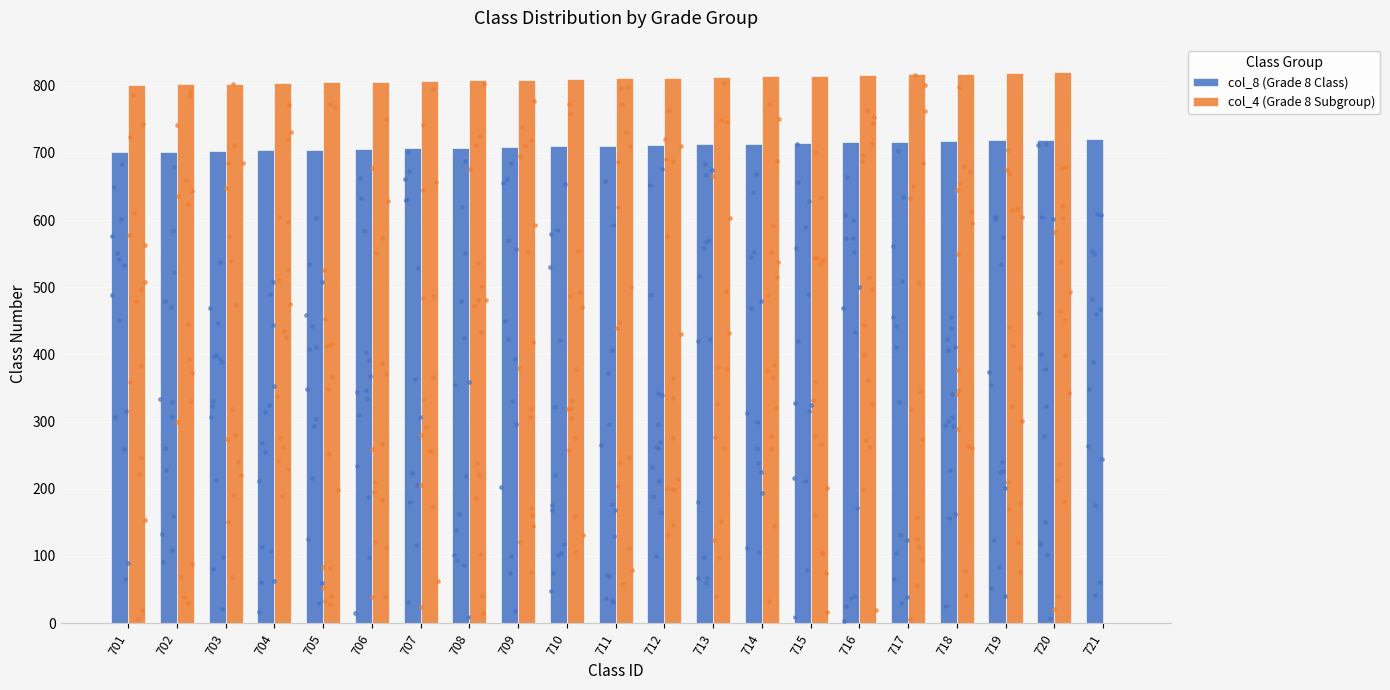

Which series has the widest spread of Y values?

col_4 (Grade 8 Subgroup)